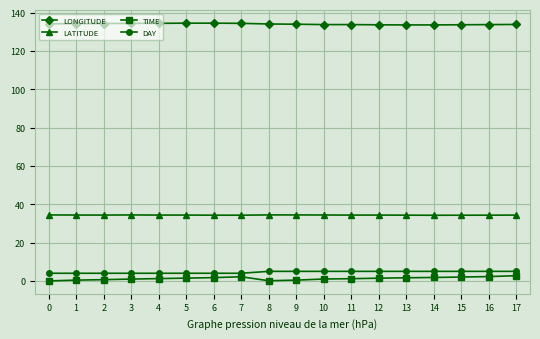

Is the value of LATITUDE at 11 greater than the value of LONGITUDE at 0?

No